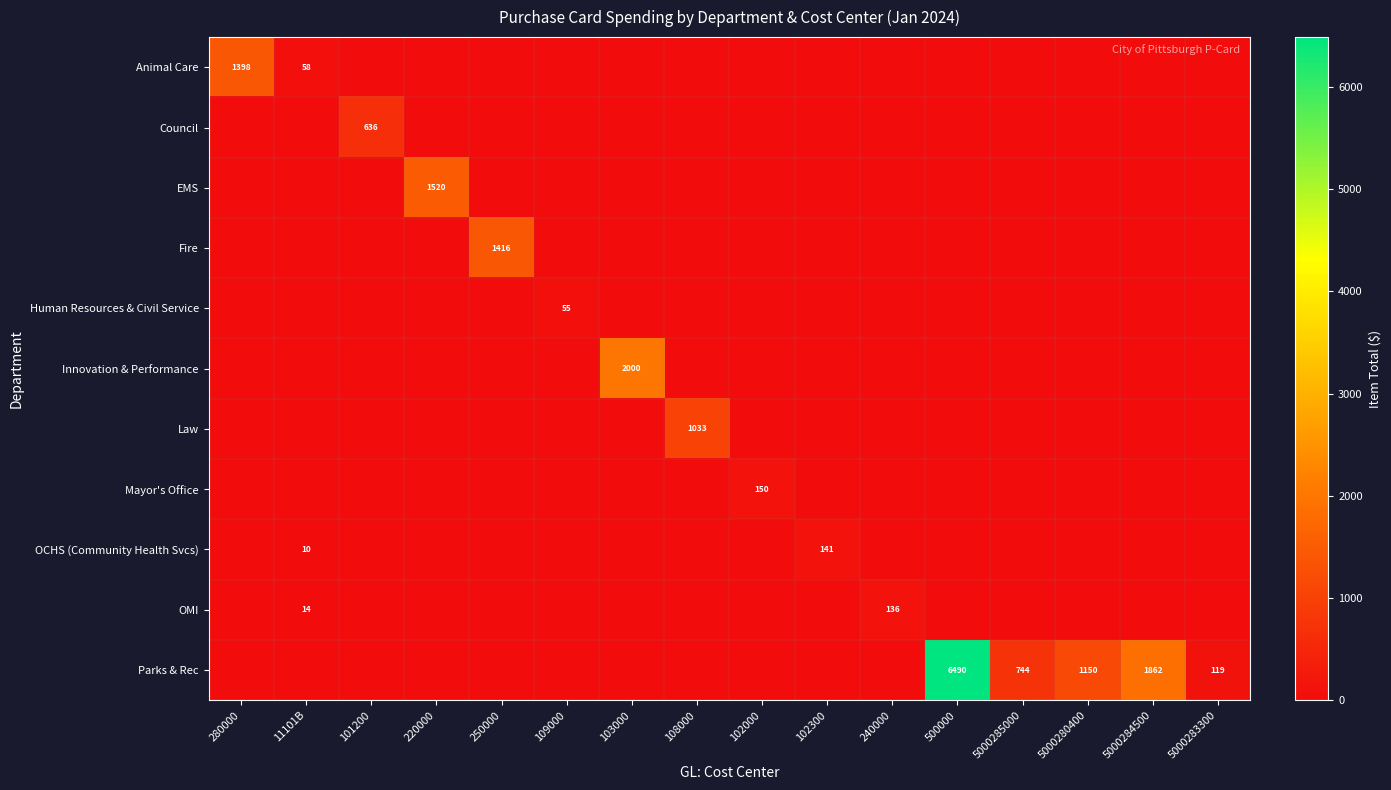

Which category has the lowest value across all series?

11101B